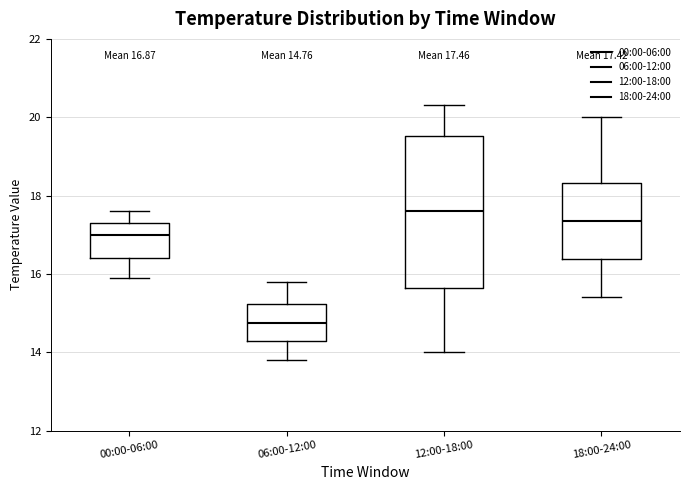

Which box has the highest median line?

12:00-18:00